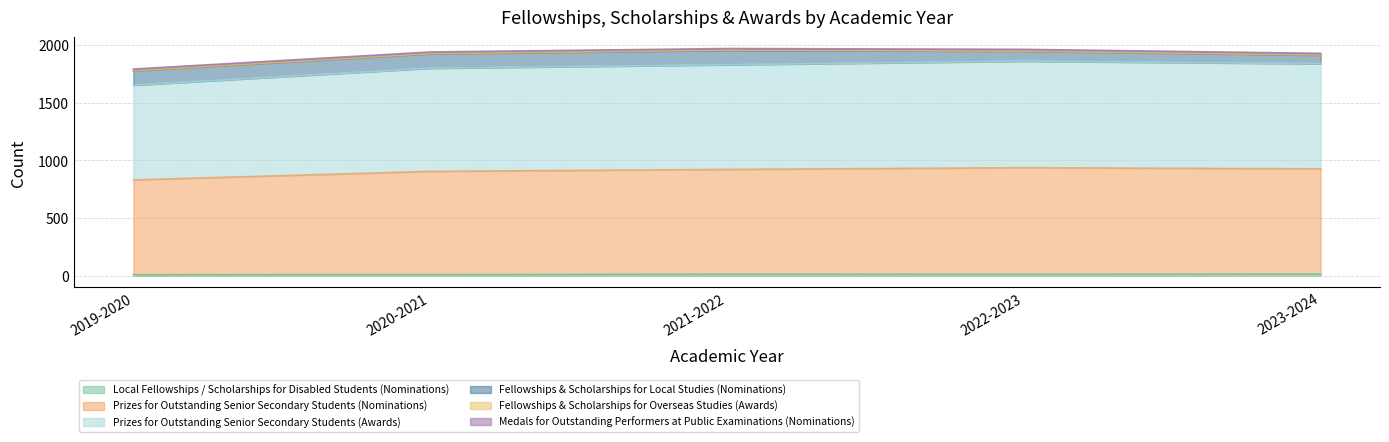

Which series changed the most between 2021-2022 and 2022-2023?

Prizes for Outstanding Senior Secondary Students (Nominations)